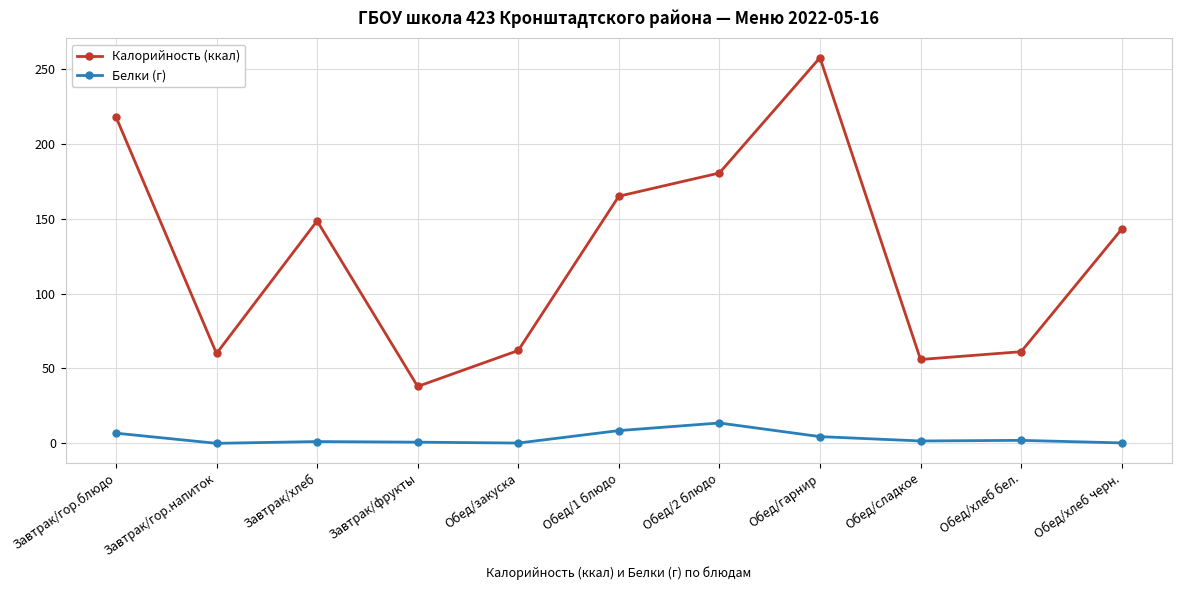

True or false: Белки (г) has a value of 6.8 at Завтрак/гор.блюдо.

True